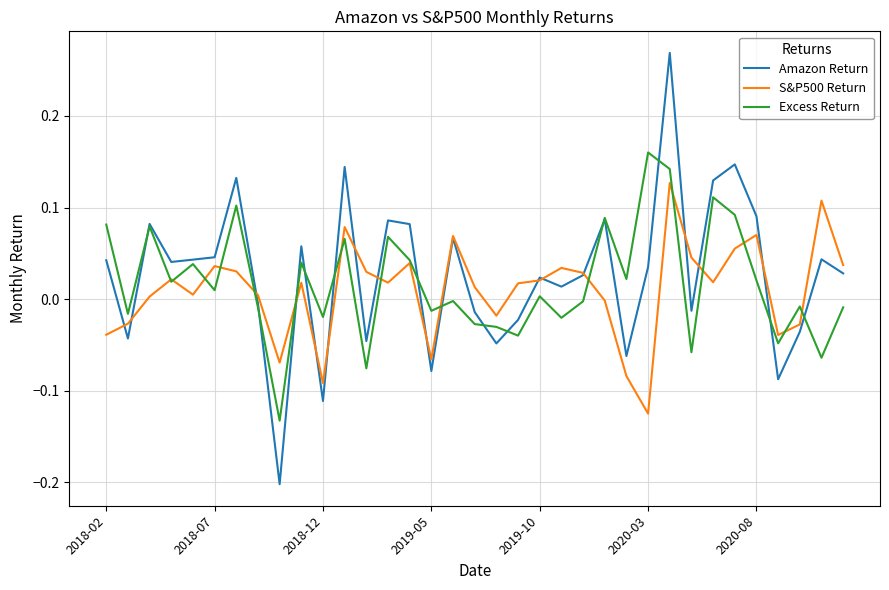

Rank the series by their maximum value, from highest to lowest.

Amazon Return, Excess Return, S&P500 Return